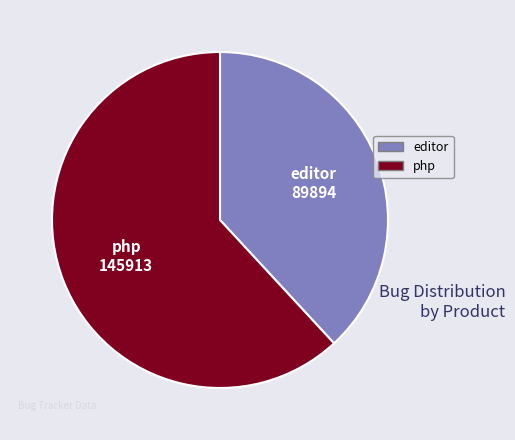

How many slices are in this pie chart?

2